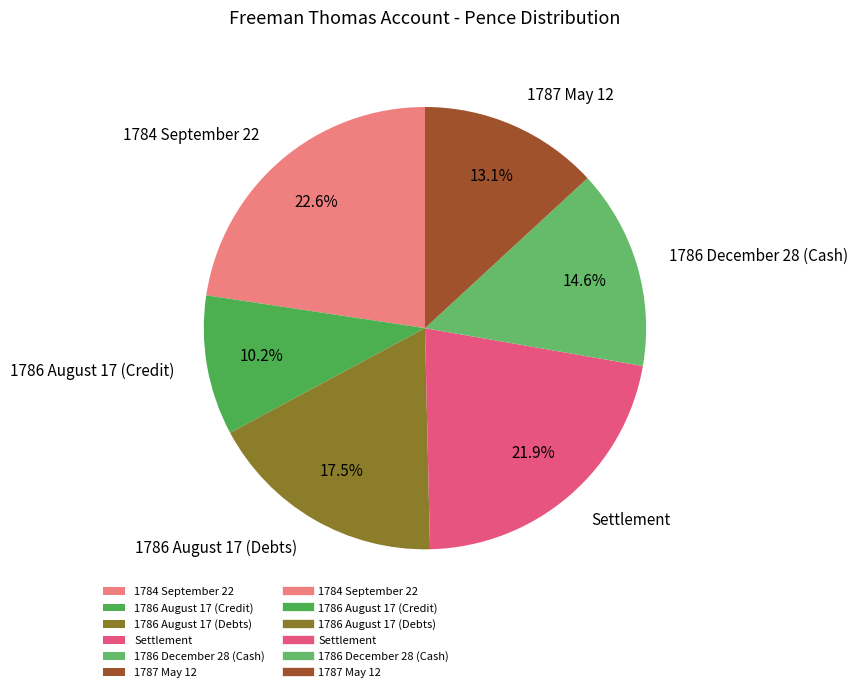

What is the smallest slice in the pie chart?

1786 August 17 (Credit)